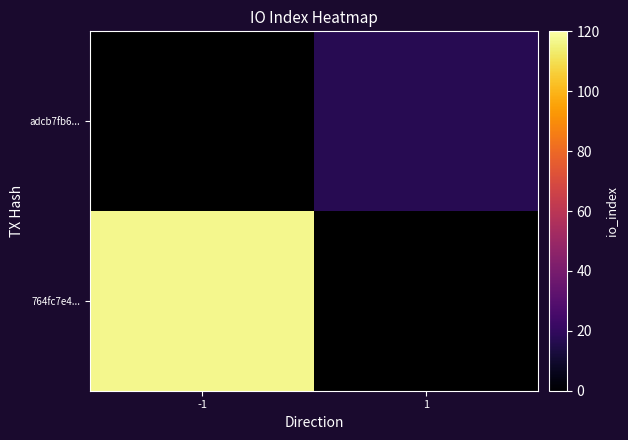

Is it true that adcb7fb6... equals 9.3 at 1?

False